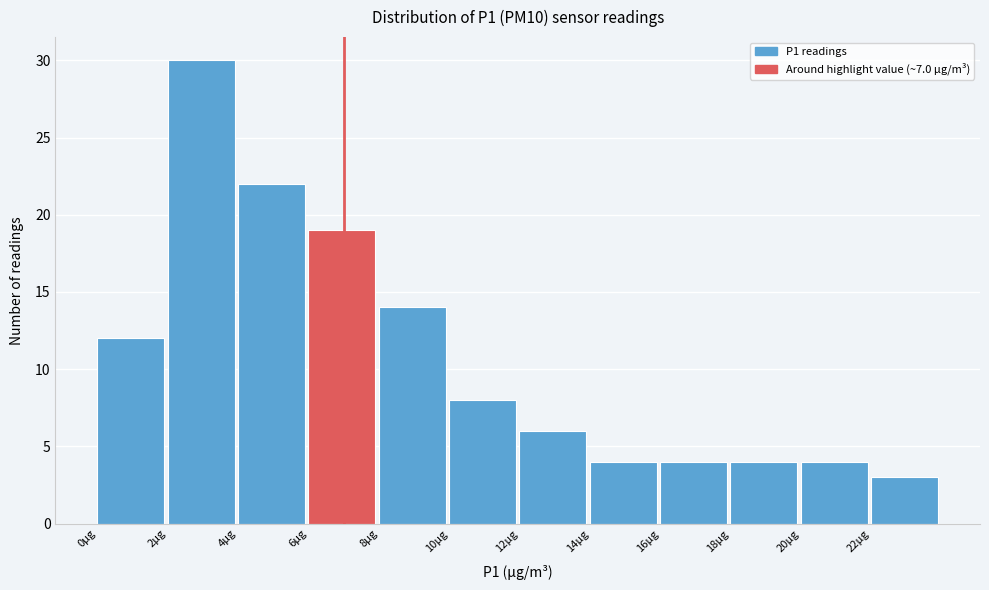

Reading left to right, transcribe this chart: for each bar, give the range it covers on the x-axis and its height. The values are not printed on the chart, so give them approximately, as read against the axis.

0 to 2: 12
2 to 4: 30
4 to 6: 22
6 to 8: 19
8 to 10: 14
10 to 12: 8
12 to 14: 6
14 to 16: 4
16 to 18: 4
18 to 20: 4
20 to 22: 4
22 to 24: 3